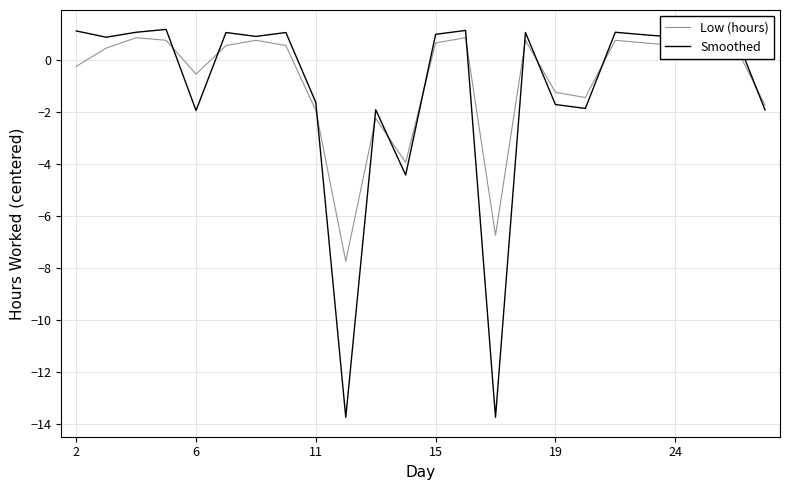

What is the lowest value of the Low (hours) series?

-7.7